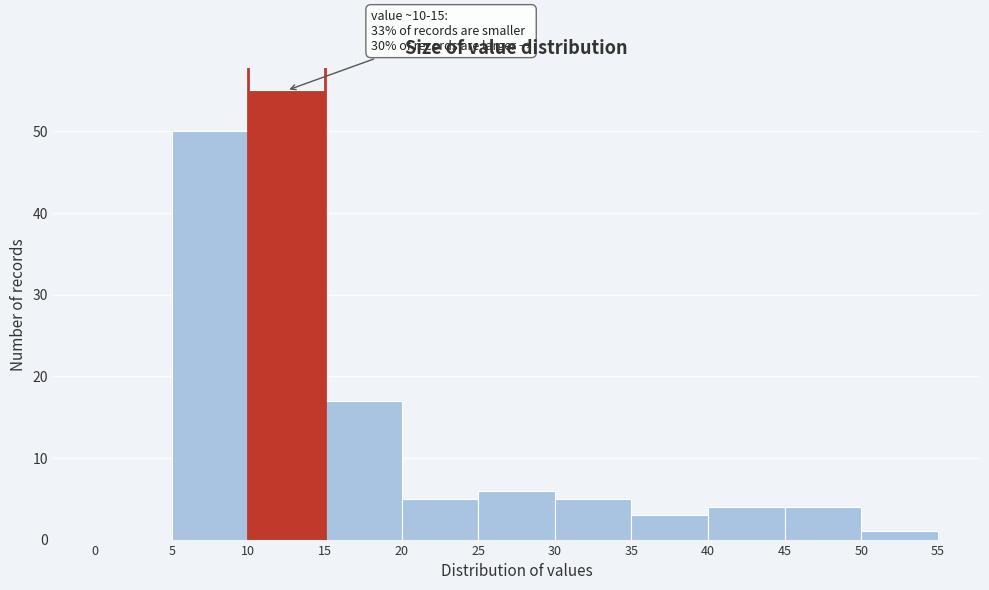

Over which range of the x-axis is the bar tallest?

10 to 15